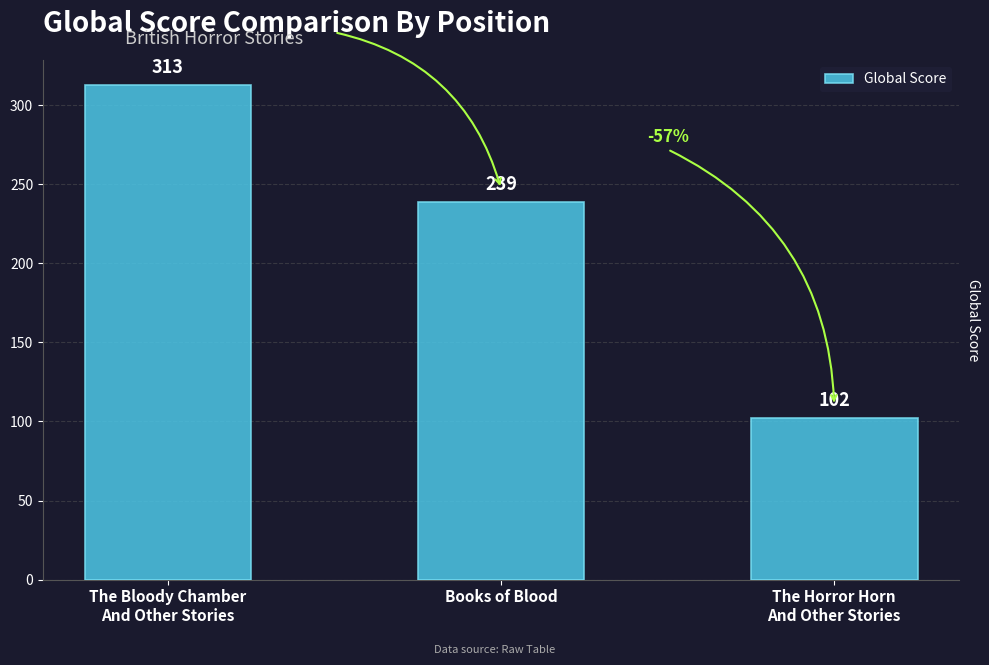

What is the difference between the second highest and minimum values?

137